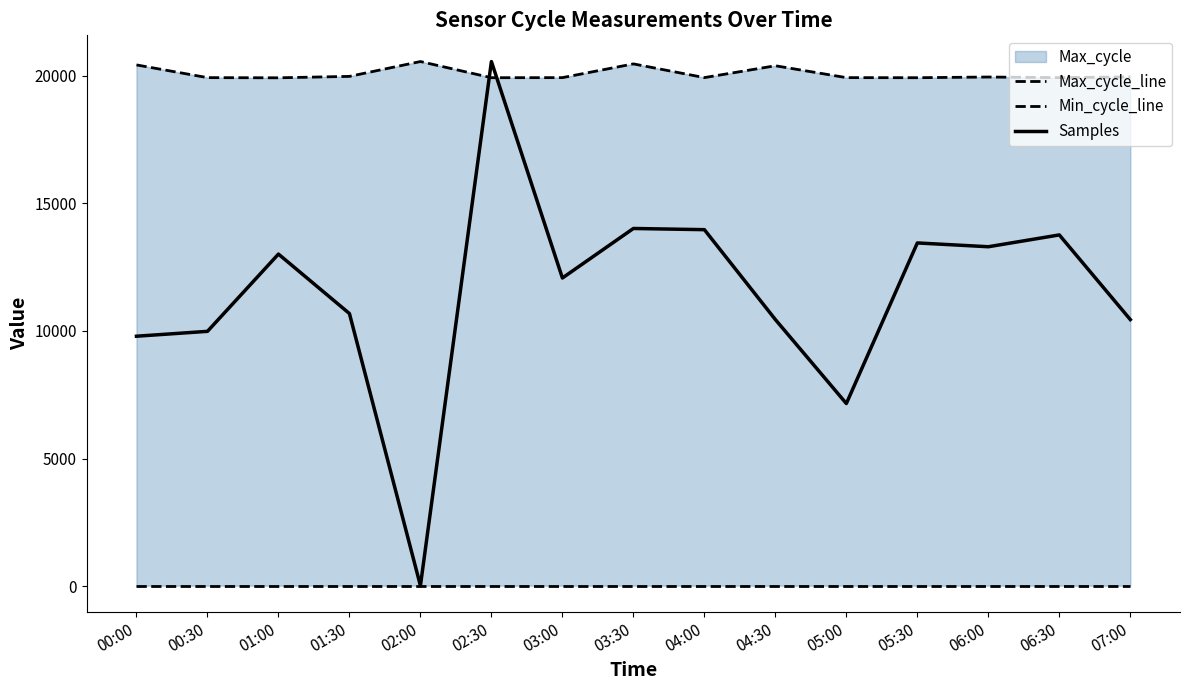

Which category has the lowest value in the Max_cycle_line series?

01:00